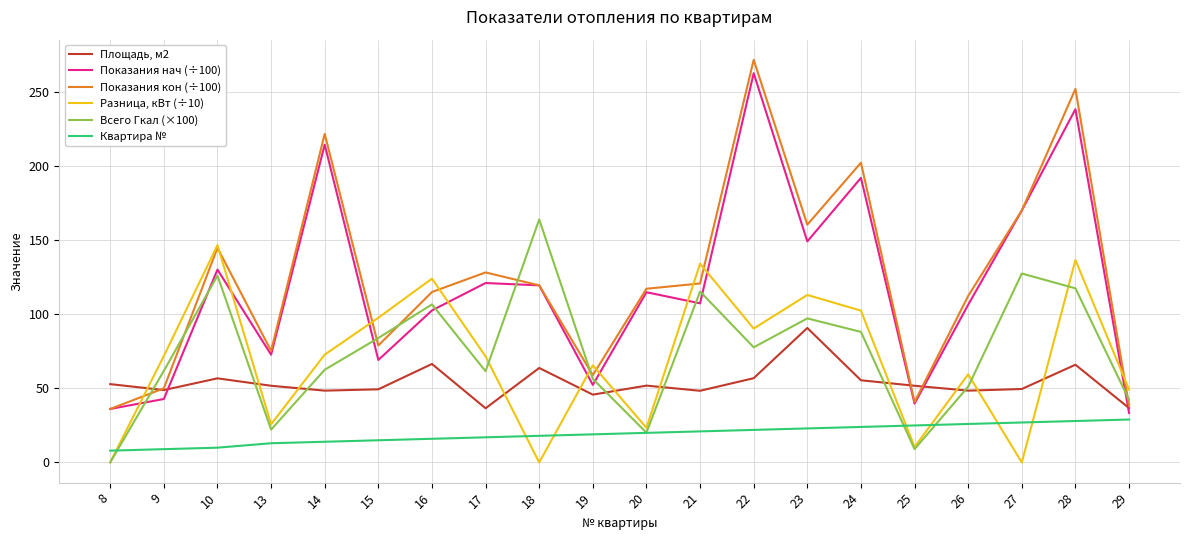

List the series in order of their peak value, lowest first.

Квартира №, Площадь, м2, Разница, кВт (÷10), Всего Гкал (×100), Показания нач (÷100), Показания кон (÷100)